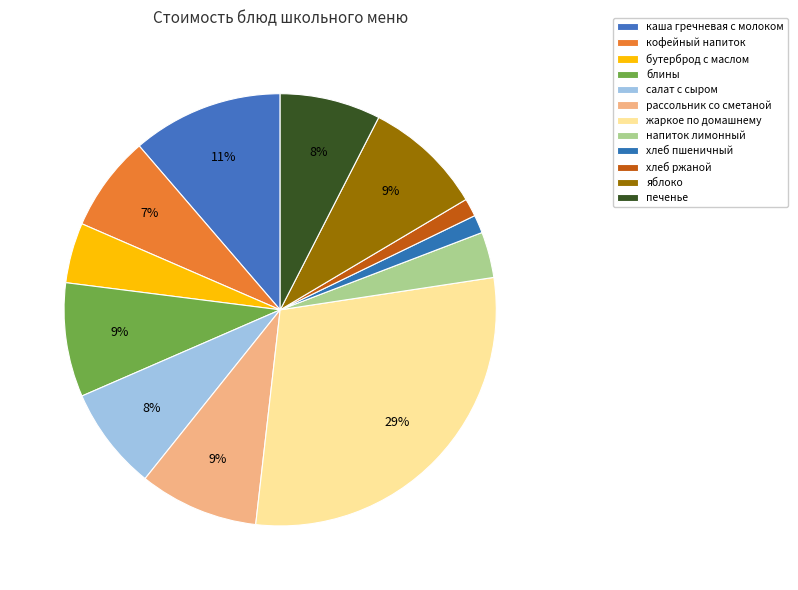

How many segments does this pie chart have?

12